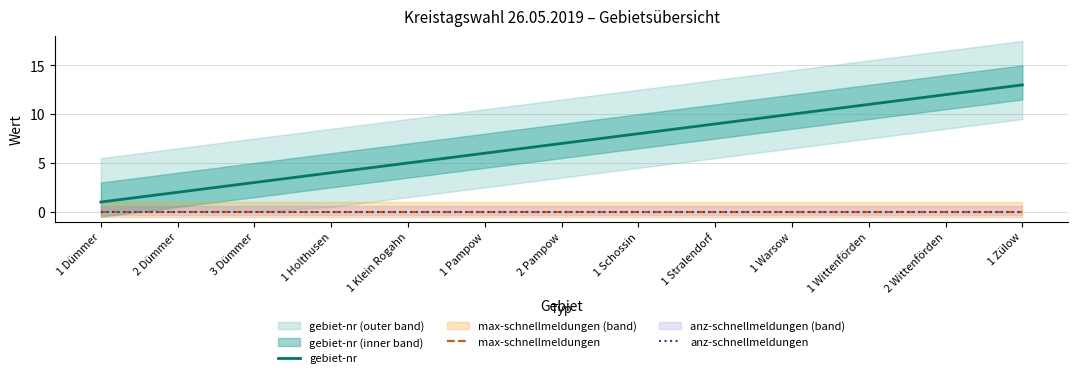

What is the label of the 5th point from the left?

1 Klein Rogahn